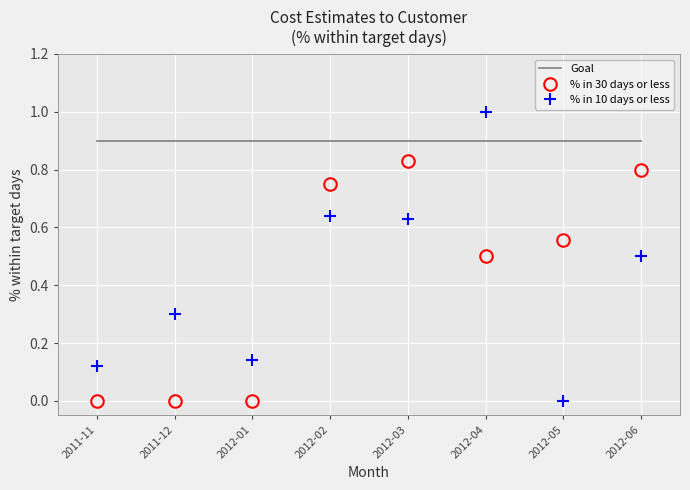

How many distinct data groups are displayed?

3